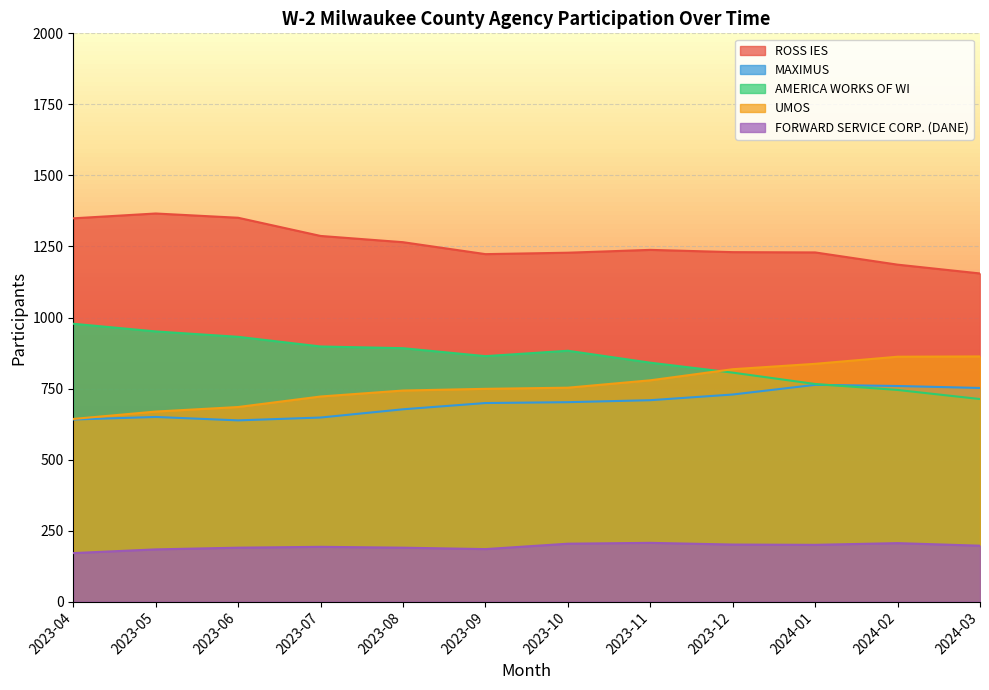

Is it true that ROSS IES equals 1287 at 2023-07?

True